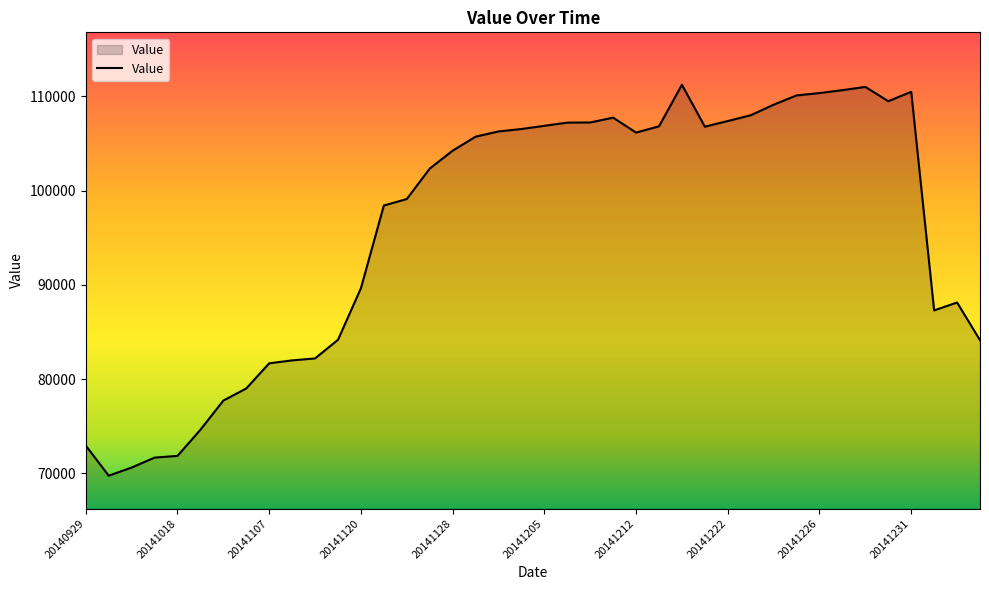

What is the difference between the maximum and minimum values?

41480